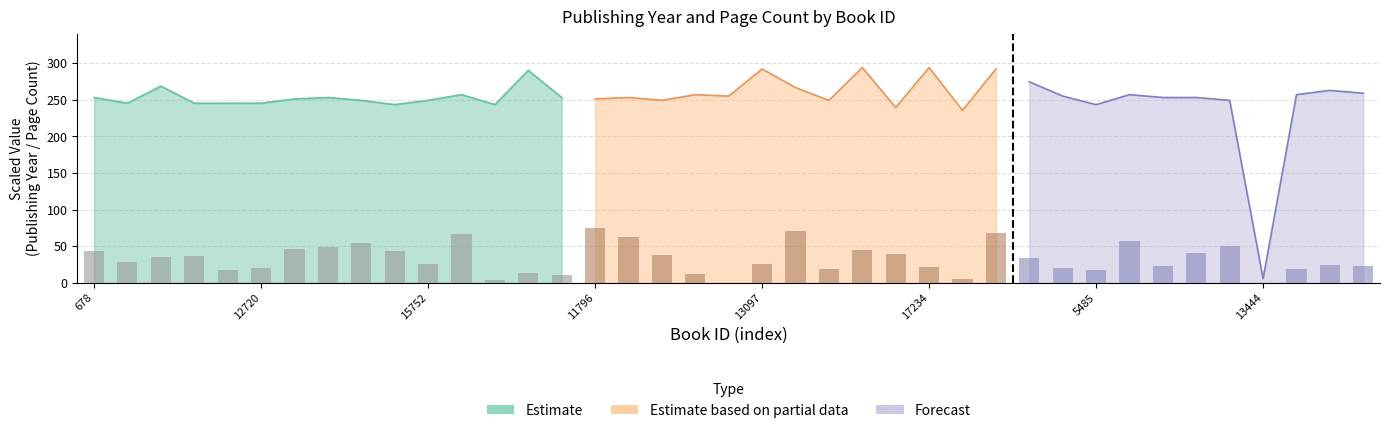

Rank the categories by value from lowest to highest.

1568, 13444, 13824, 10336, 6670, 5661, 16387, 5485, 11872, 6458, 19344, 20068, 12720, 17234, 1138, 657, 20368, 15752, 13097, 14015, 9060, 322, 2021, 19227, 10308, 3442, 678, 10542, 17218, 11278, 867, 5251, 7424, 18285, 11797, 20402, 20066, 5424, 11796